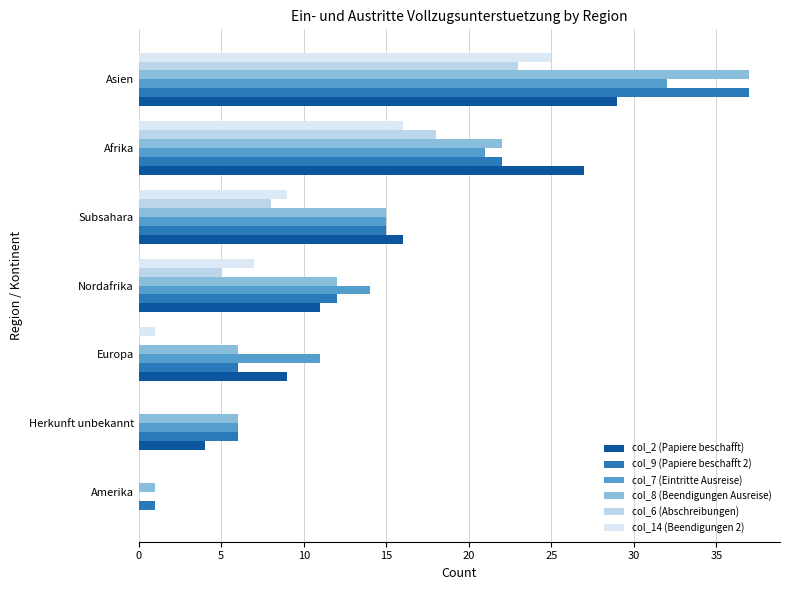

Count the number of categories in the chart.

7